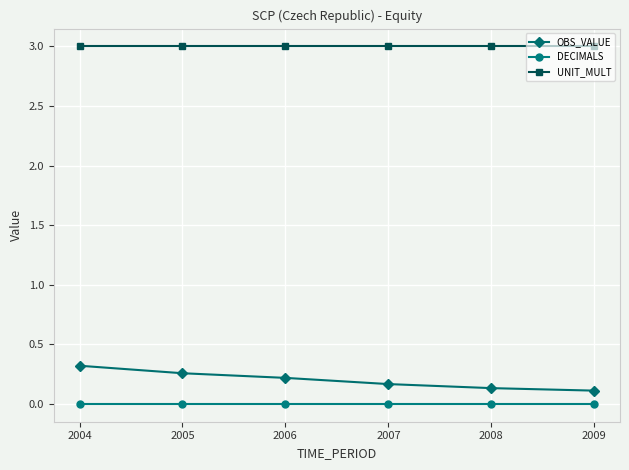

The value of DECIMALS at 2007 is 0.0. True or false?

True